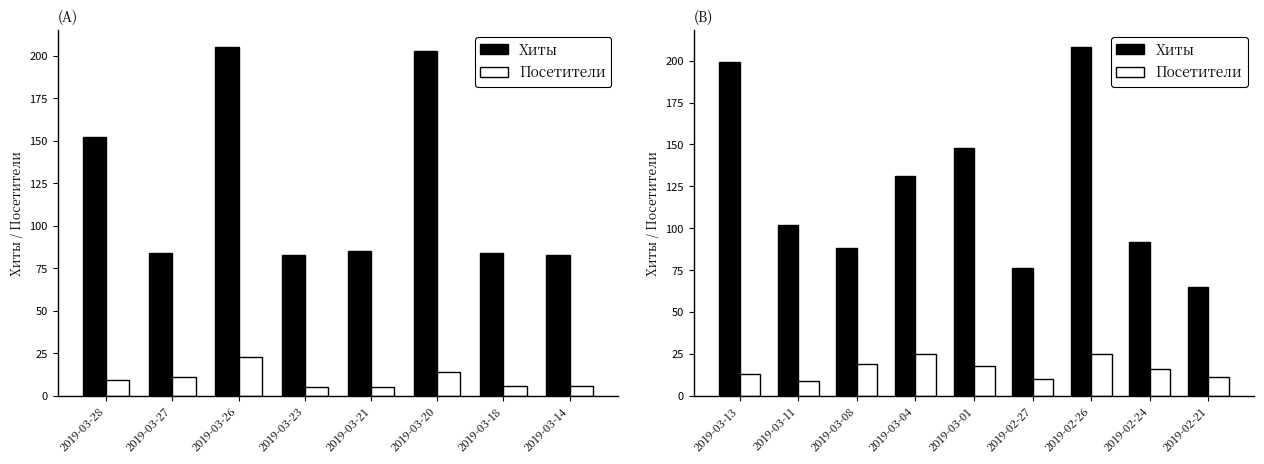

How many groups of bars are there?

9